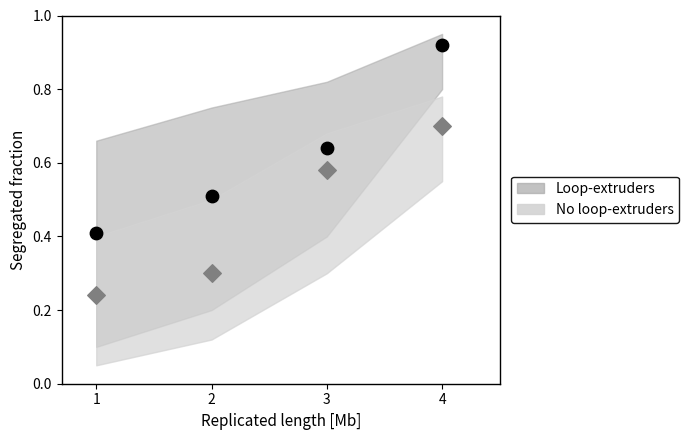

In the Loop-extruders series, what Y value is closest to 0?

0.4